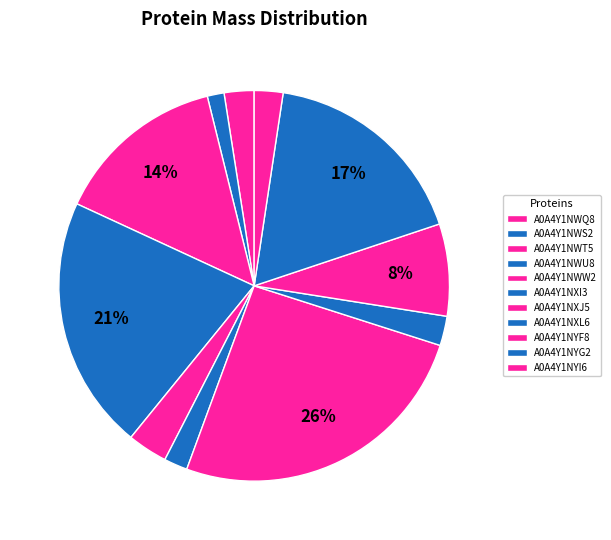

To the nearest percent, what is the difference between the largest and smallest slice percentages?

24%